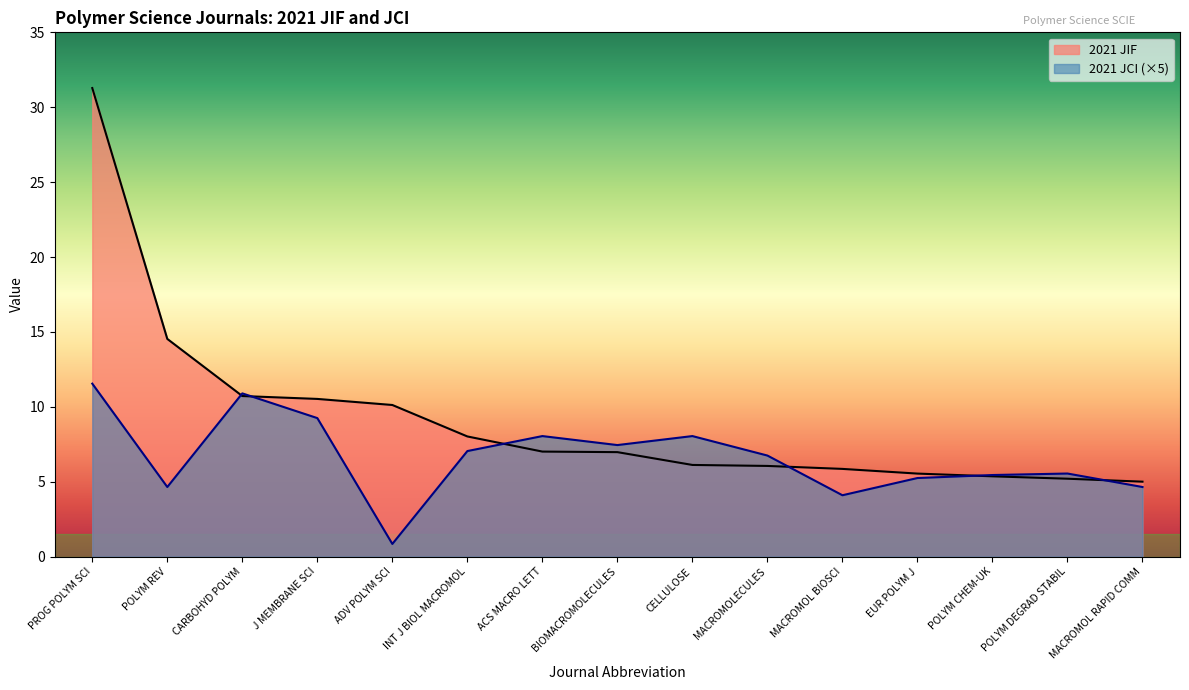

What is the spread (max minus min) of values at J MEMBRANE SCI?

1.3